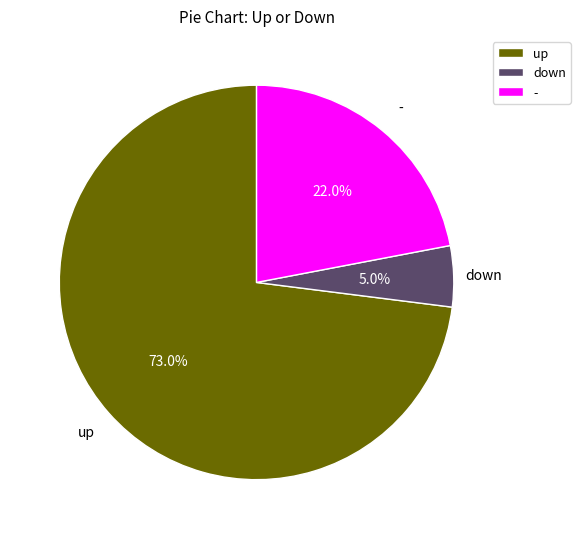

Which slice is the smallest?

down